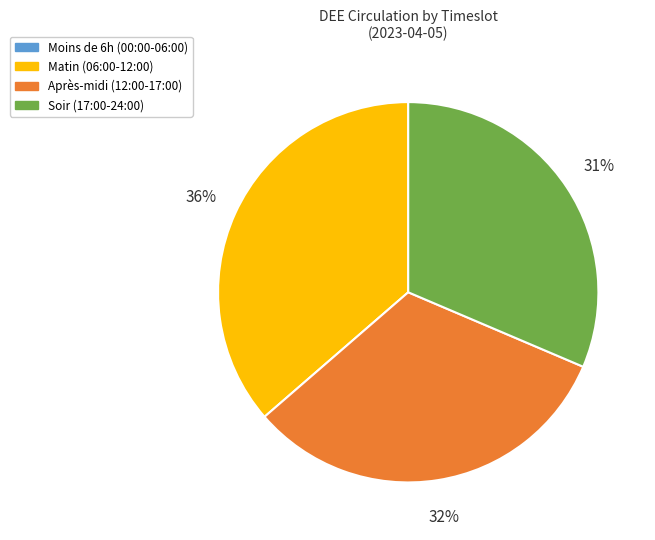

What percentage is the Soir (17:00-24:00) slice, to the nearest percent?

31%